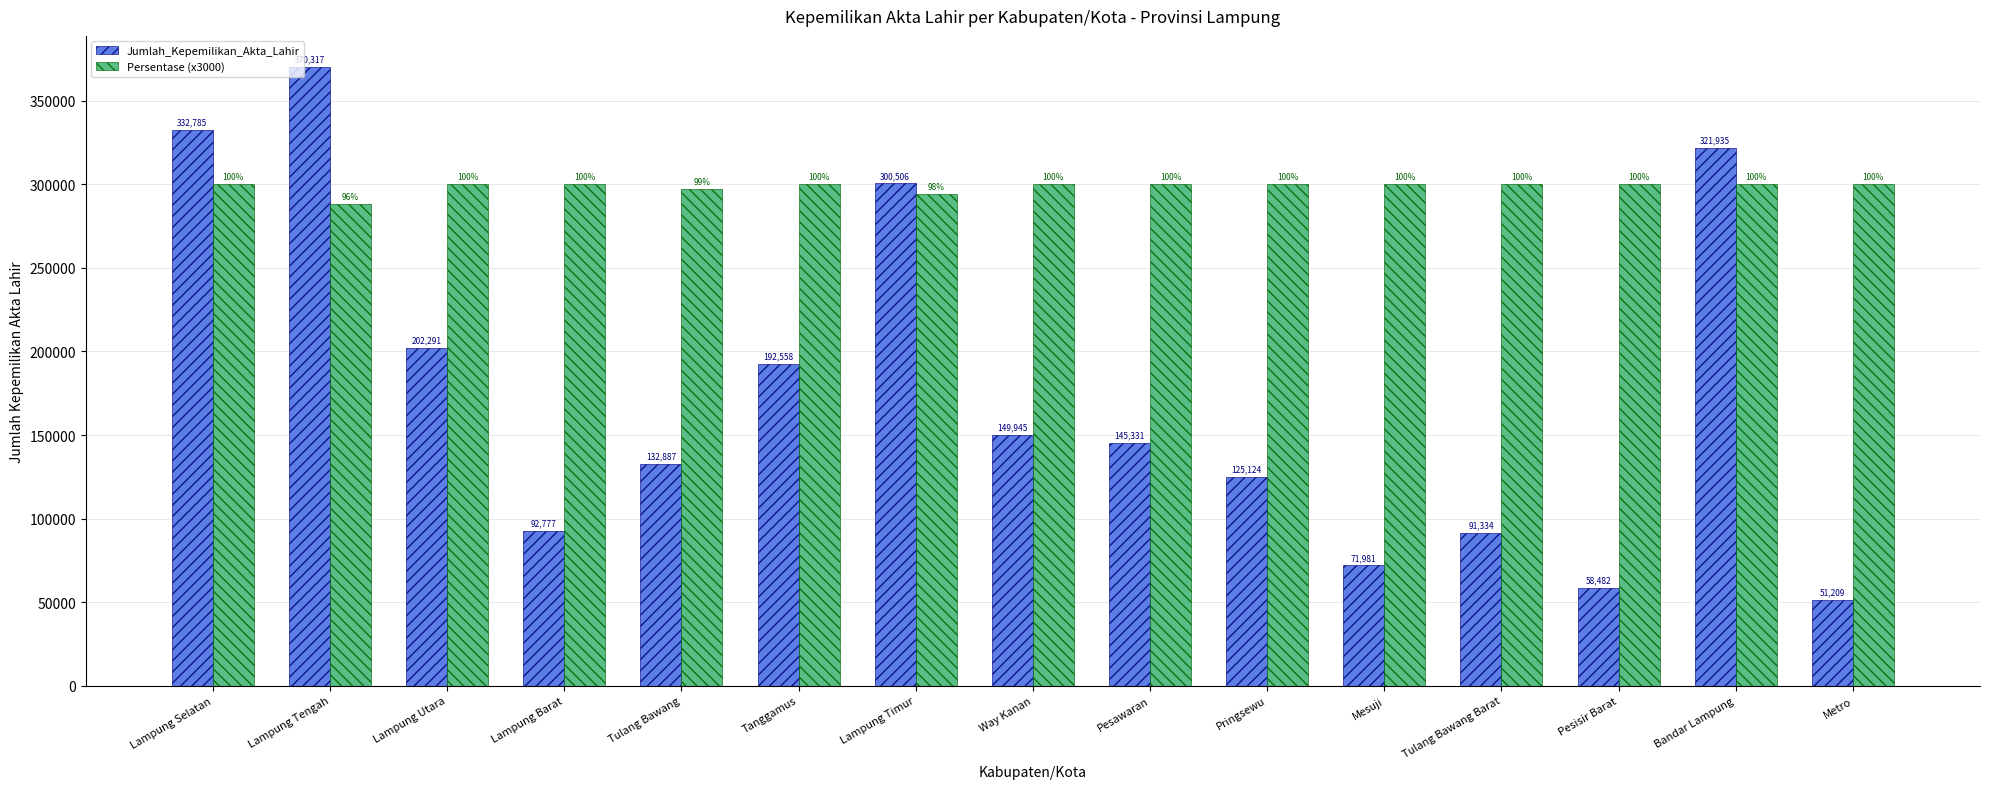

Which series has the largest range (max minus min)?

Jumlah_Kepemilikan_Akta_Lahir